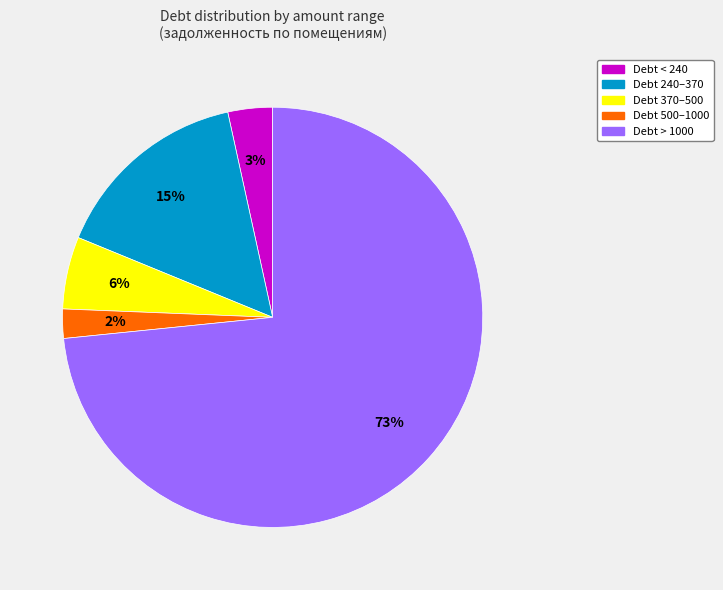

Count the number of slices in the pie.

5